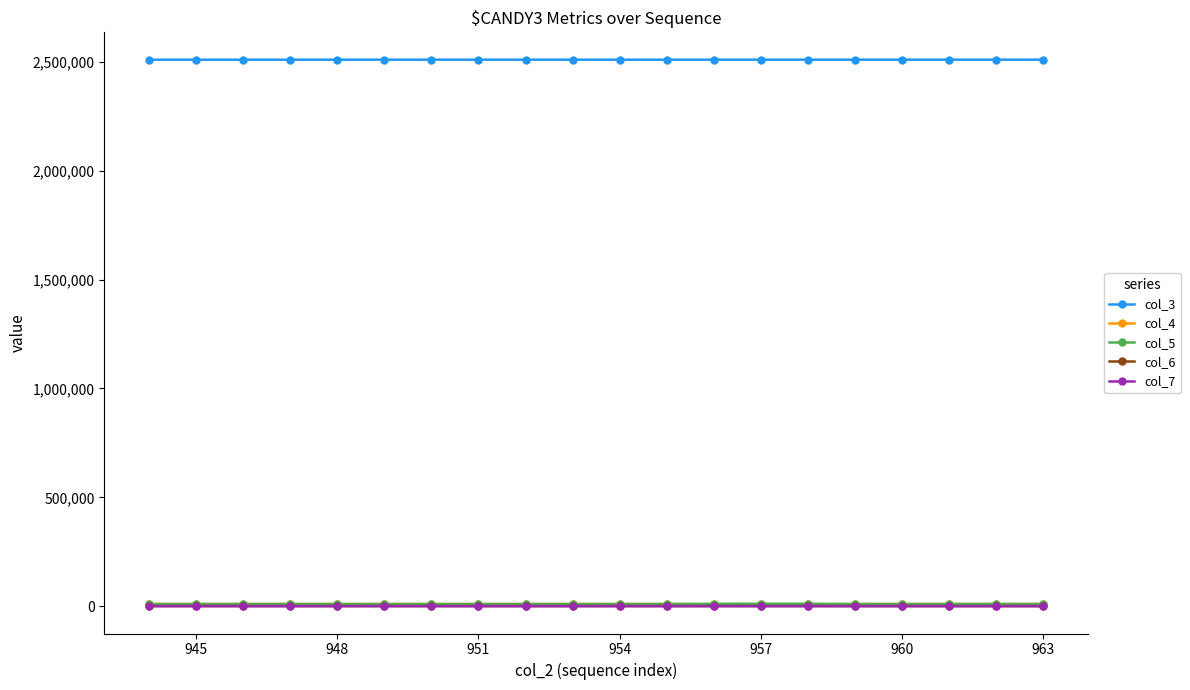

In col_4, how many points are higher than both neighbors (excluding endpoints)?

6